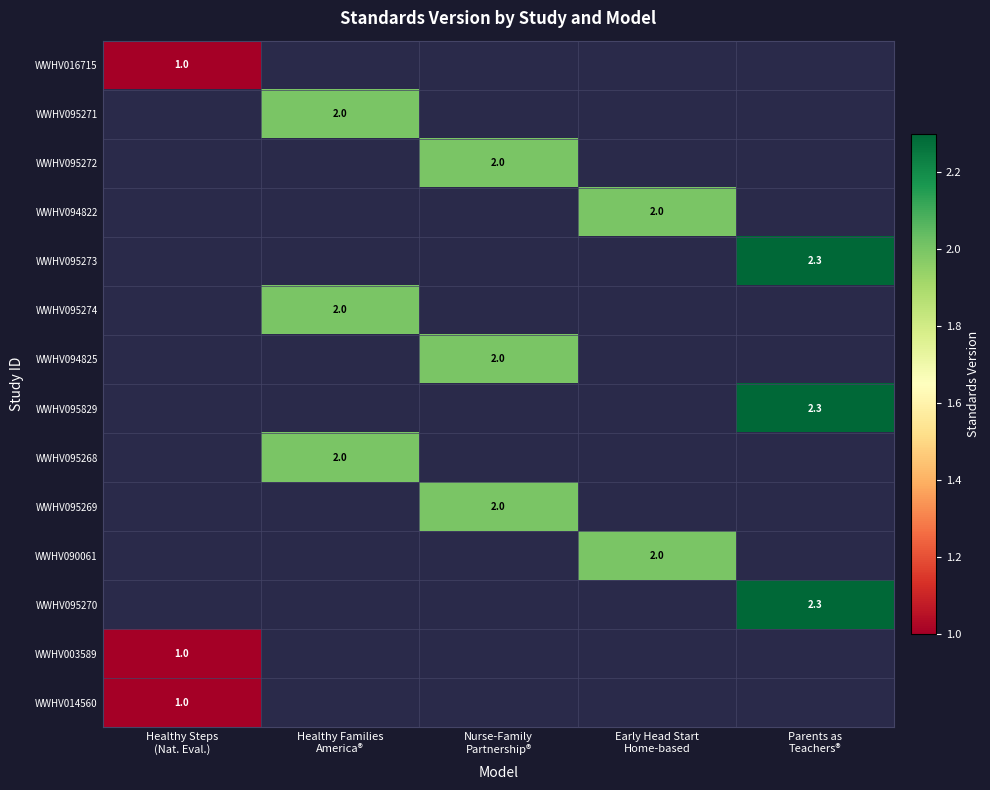

List the series in order of their peak value, lowest first.

WWHV016715, WWHV095271, WWHV095272, WWHV094822, WWHV095273, WWHV095274, WWHV094825, WWHV095829, WWHV095268, WWHV095269, WWHV090061, WWHV095270, WWHV003589, WWHV014560